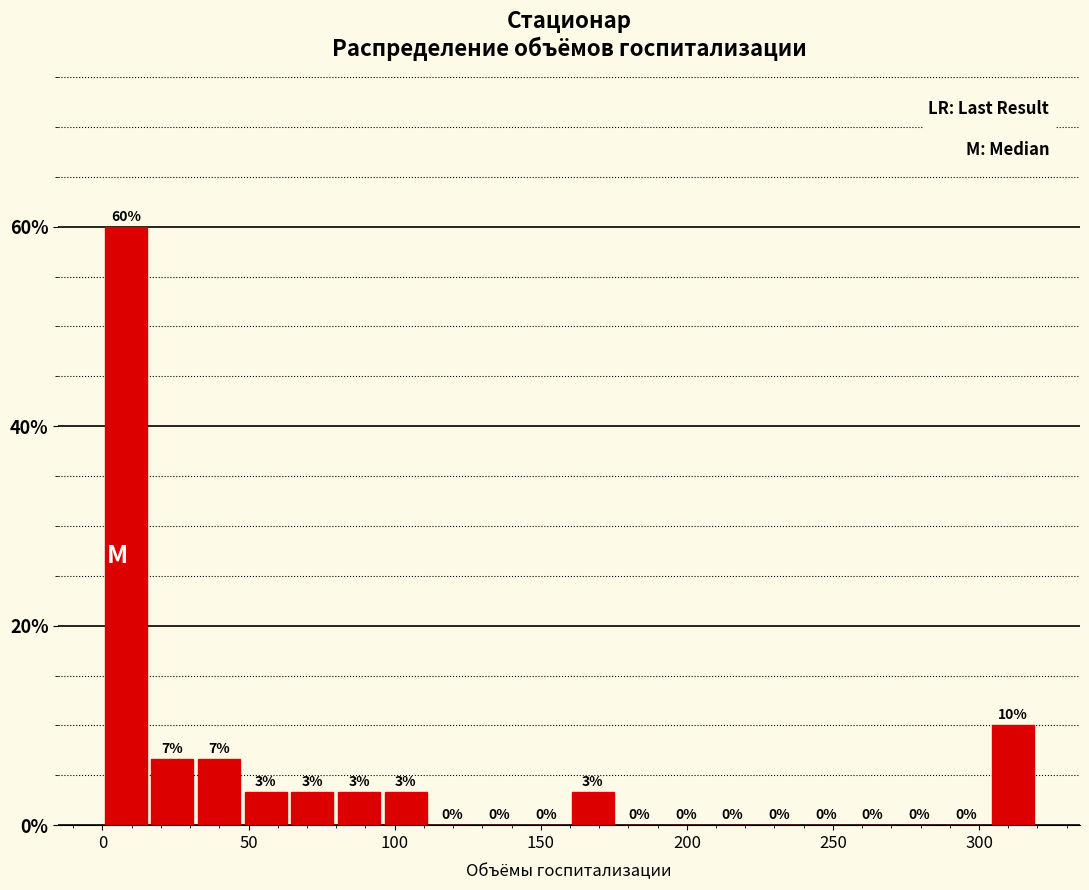

Around what value on the x-axis is the tallest bar? Give the approximate position of its centre, as read against the axis.

10